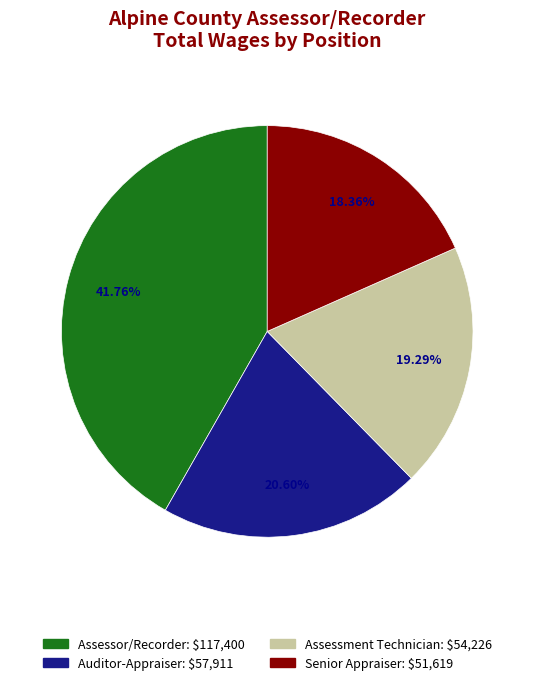

Does Senior Appraiser represent more than half of the total?

No